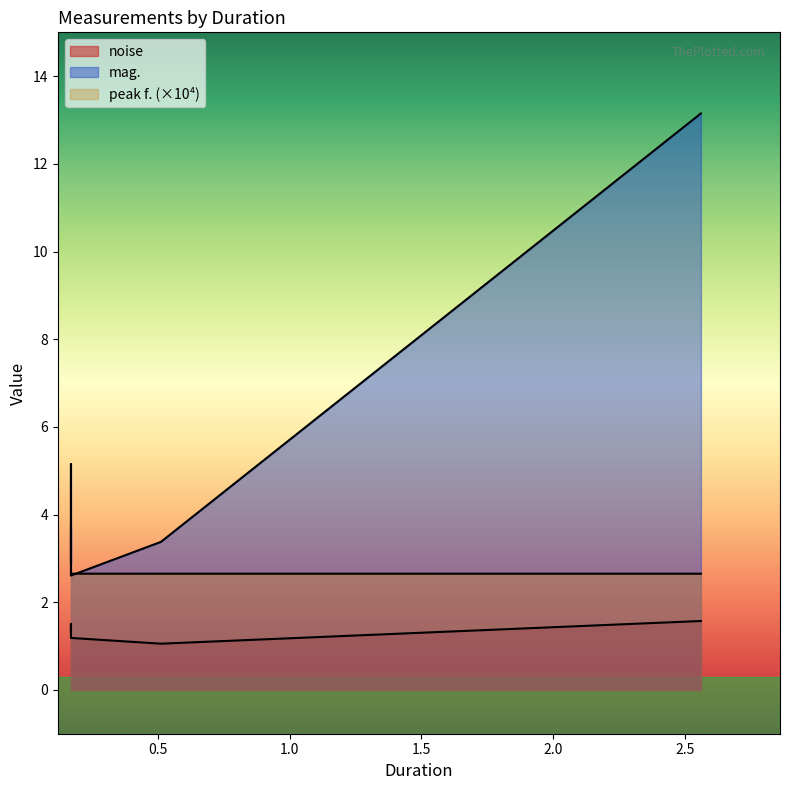

True or false: mag. and noise intersect in this chart.

False